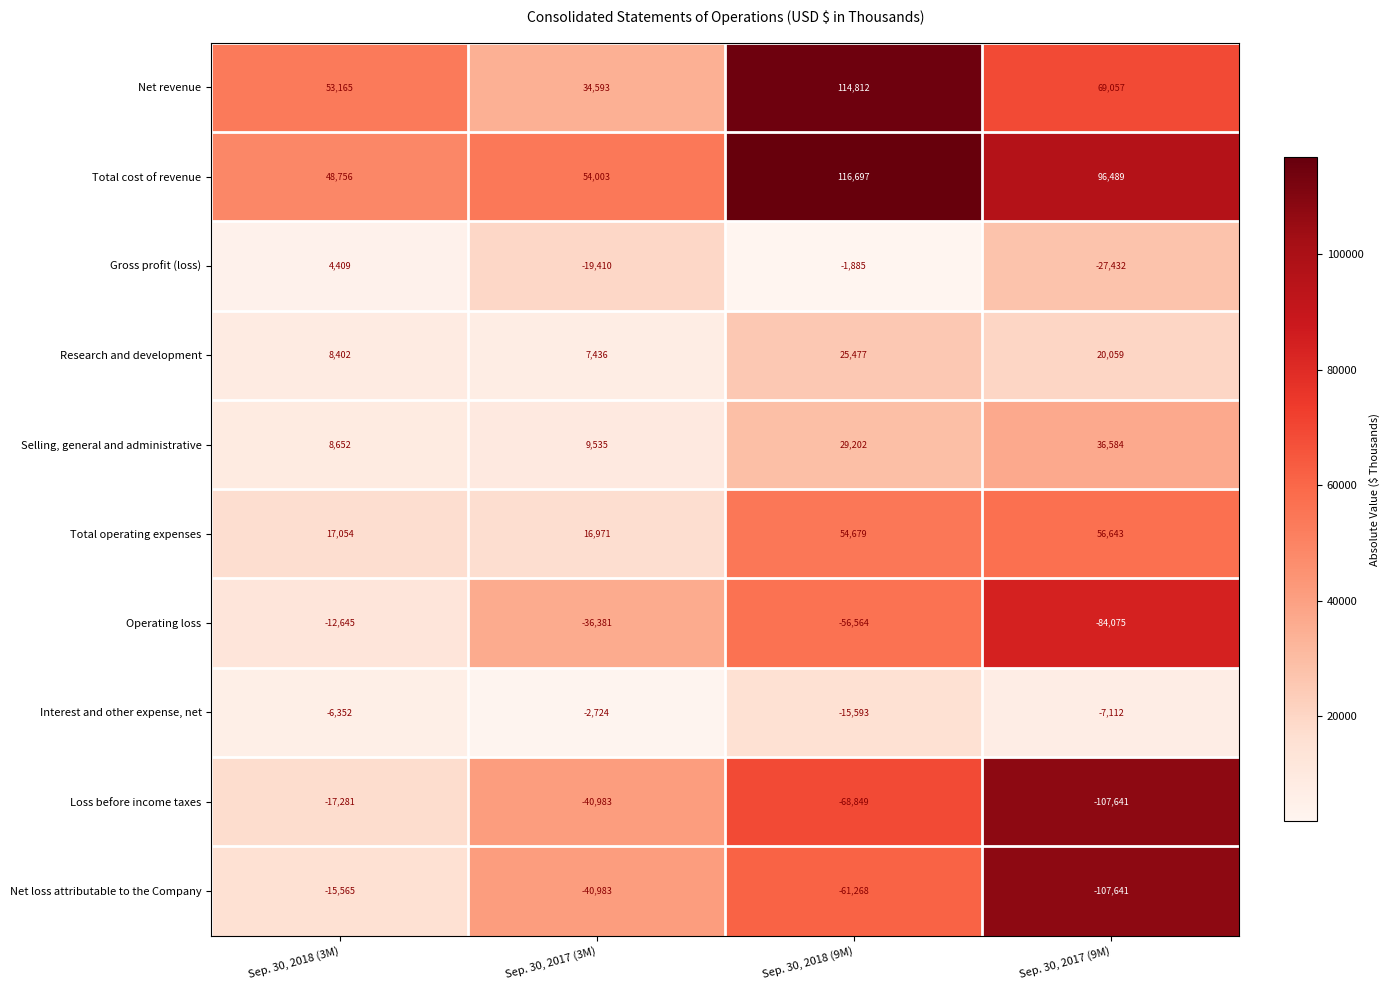

The Net revenue series shows 23795 at Sep. 30, 2018 (3M). True or false?

False